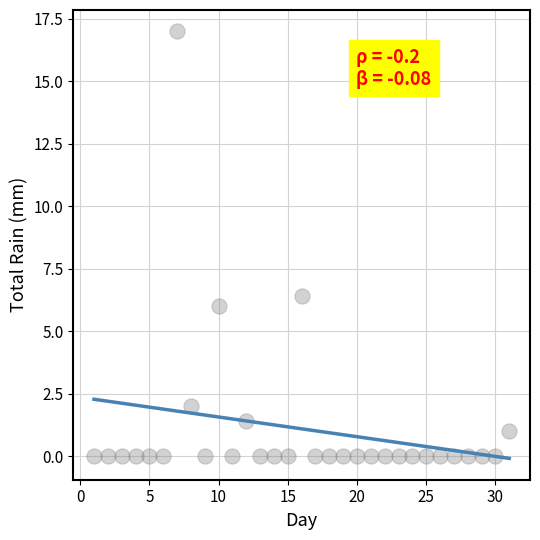

What Y value in the scatter plot is closest to 8?

6.4